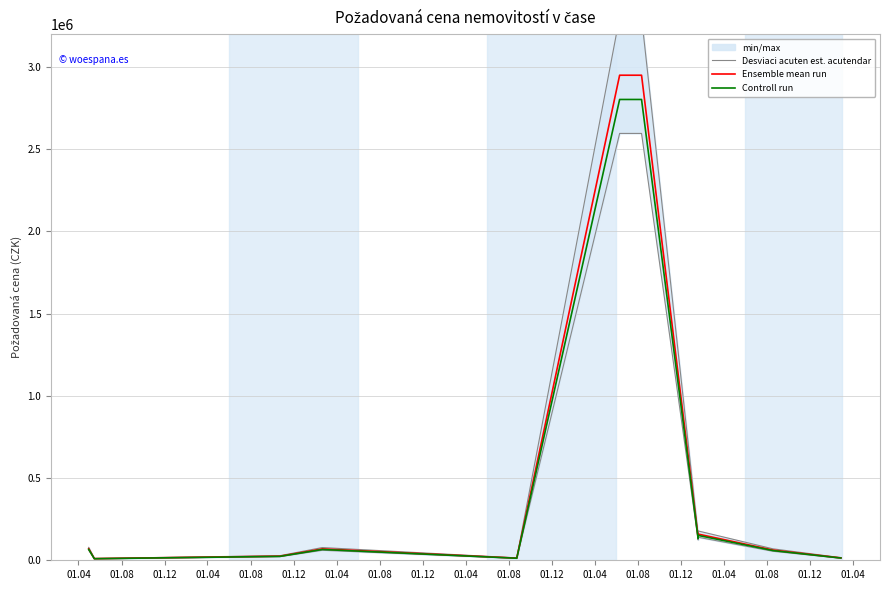

List the series in order of their peak value, highest first.

Ensemble mean run, Controll run, Desviaci acuten est. acutendar